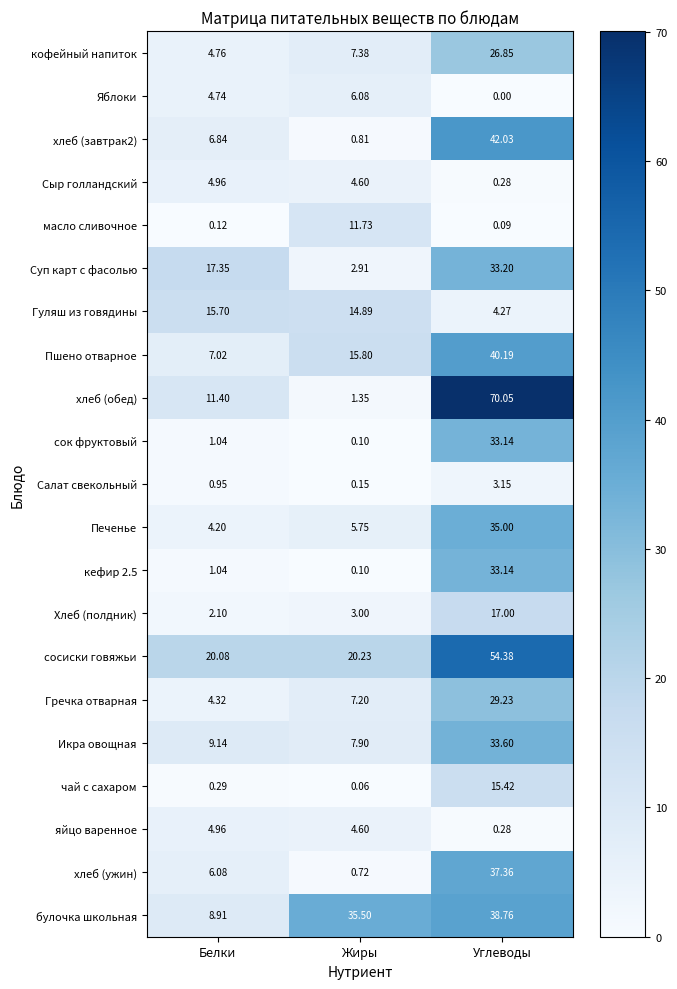

Which category has the highest value in the хлеб (обед) series?

Углеводы